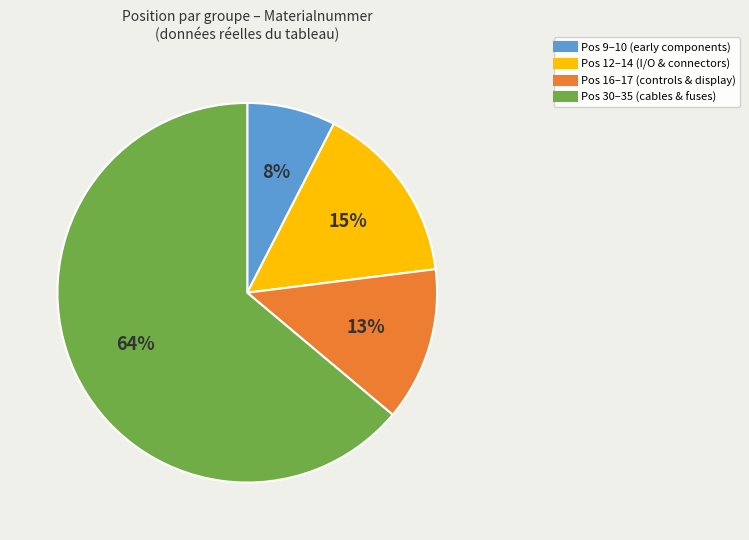

To the nearest percent, what is the average slice percentage?

25%